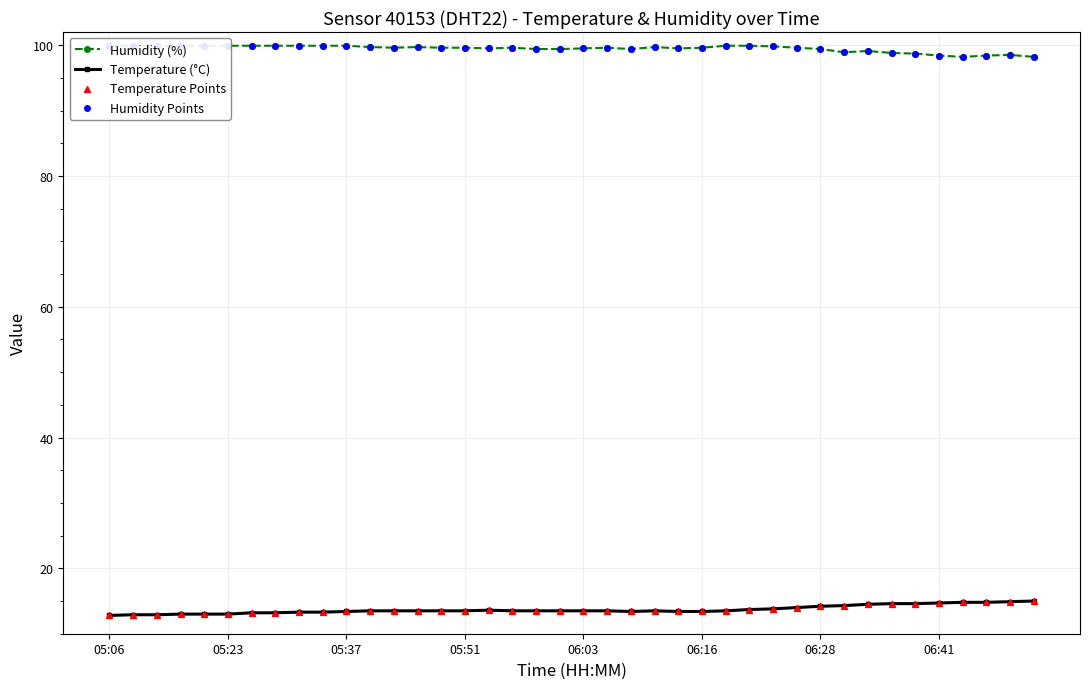

What is the minimum value for Temperature (°C)?

12.8